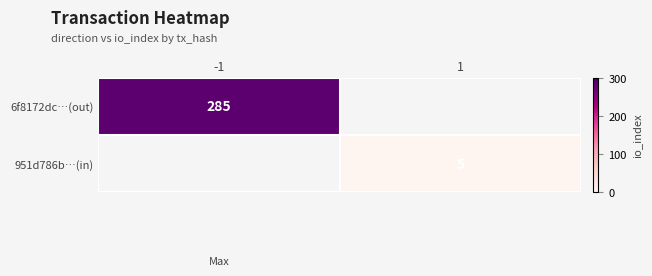

True or false: 6f8172dc…(out) has a value of 285 at -1.

True